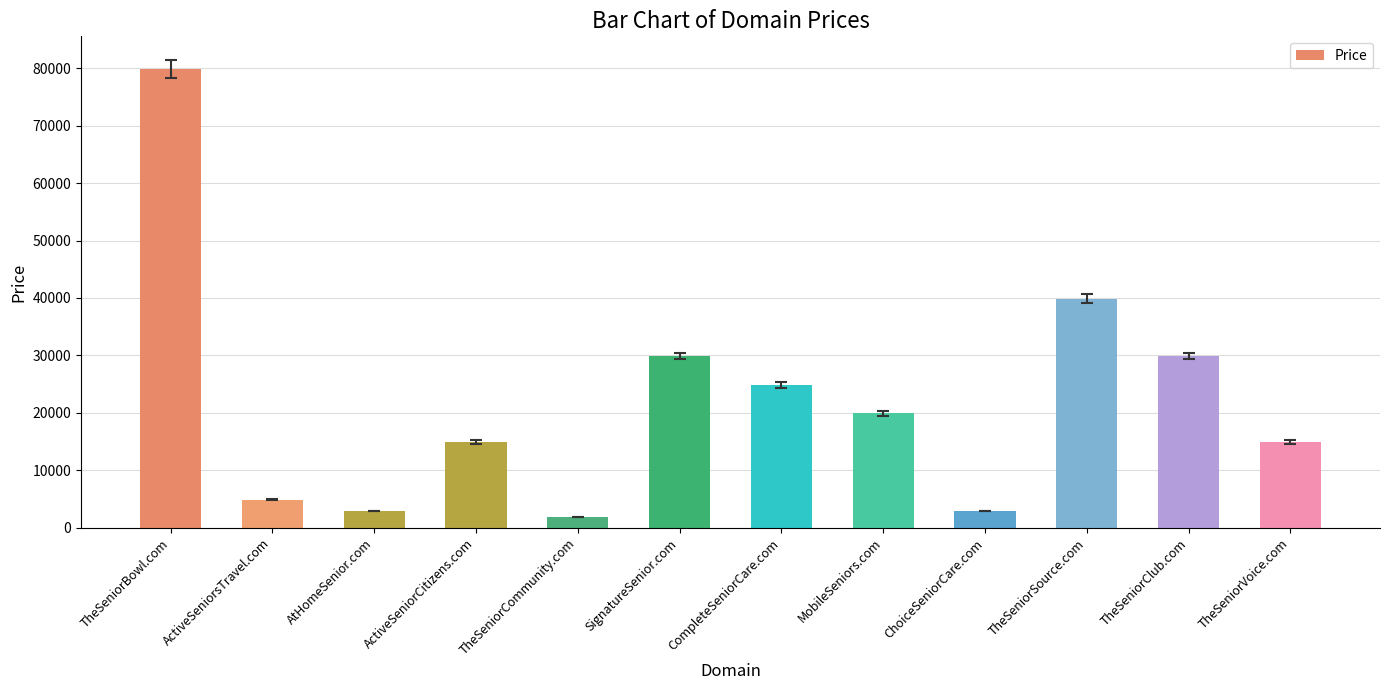

What position from the right is CompleteSeniorCare.com?

6